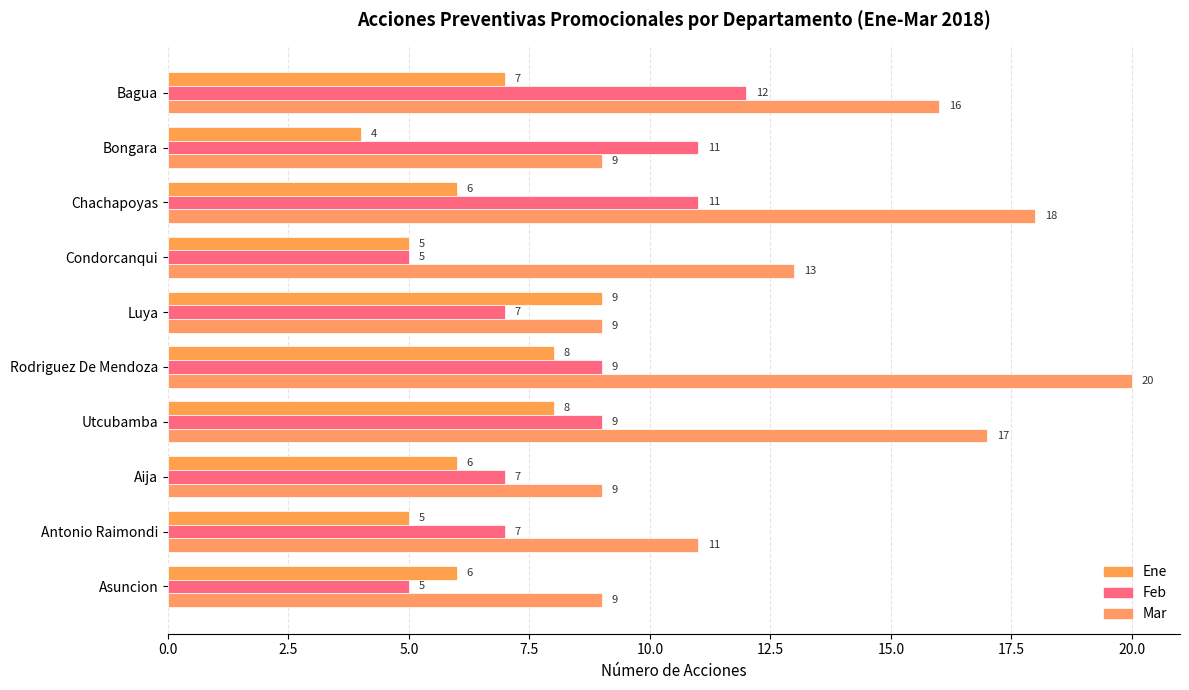

What is the maximum value shown in the chart?

20